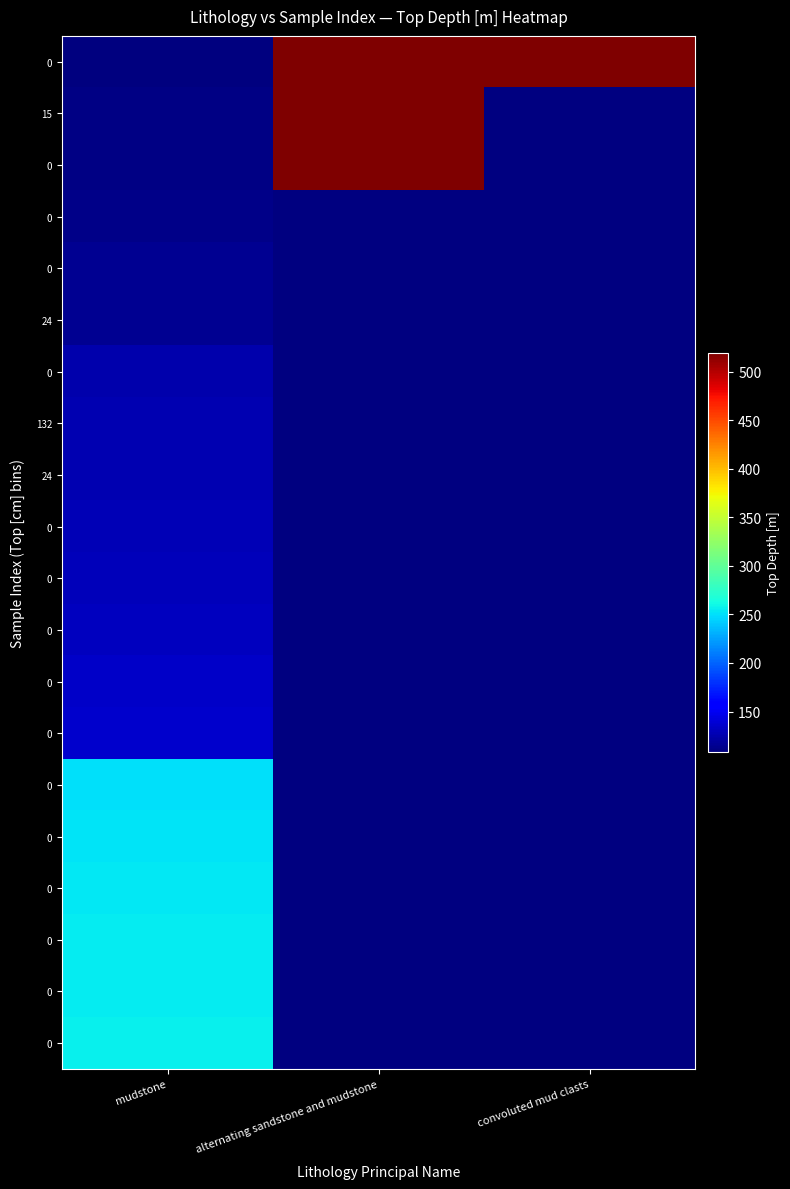

At which category does the chart reach its minimum across all series?

mudstone